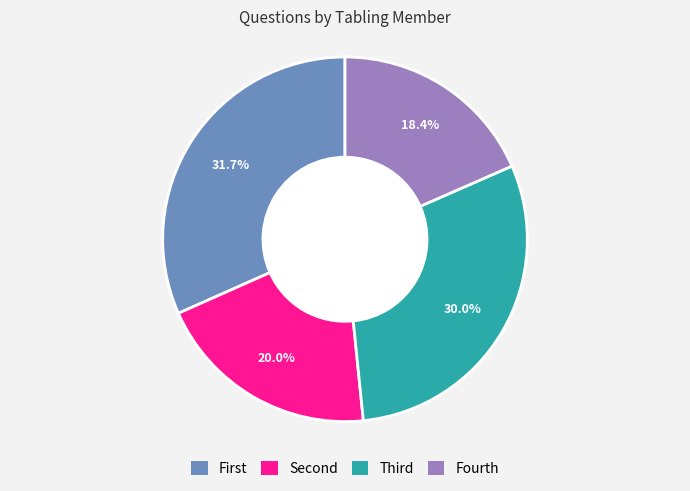

Does any single category account for the majority?

No